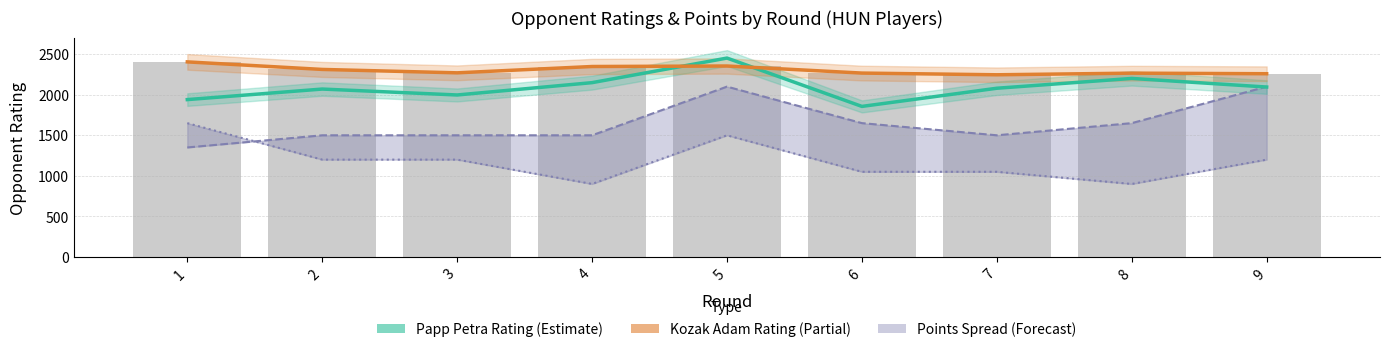

What is the value of the Kozak Adam Rating bar at the 9th from the left?

2259